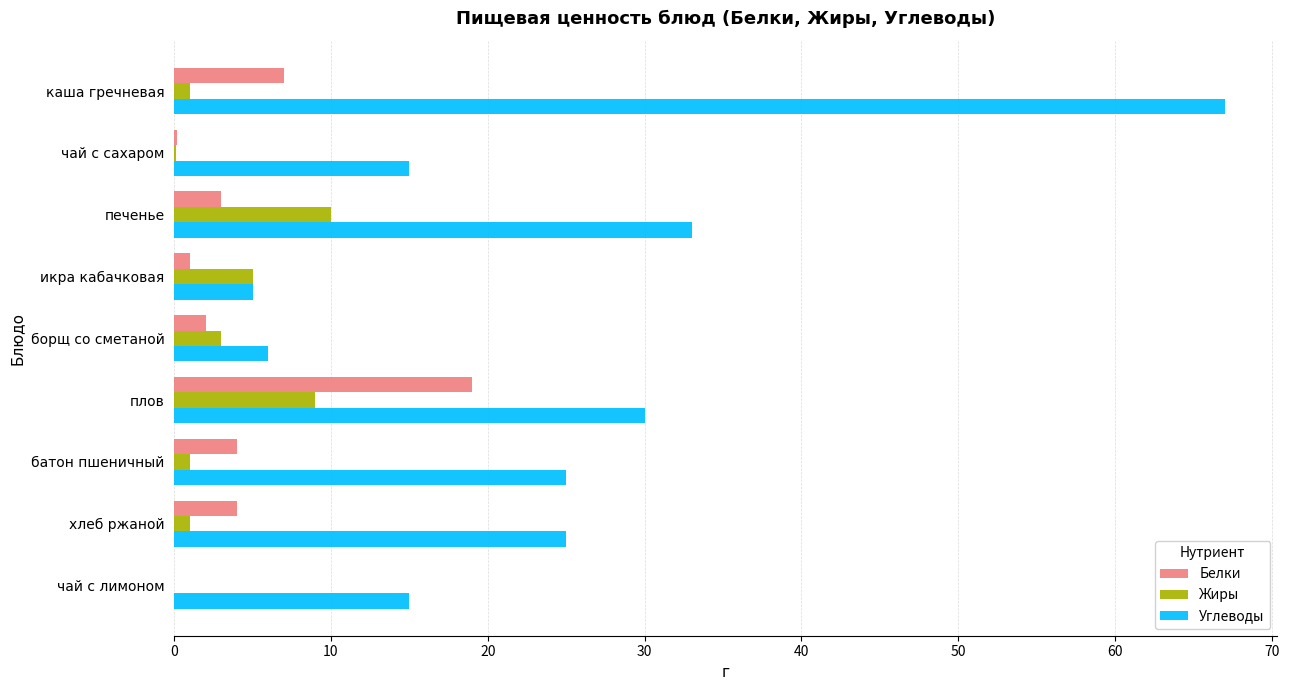

What is the sum of all Белки values?

40.2